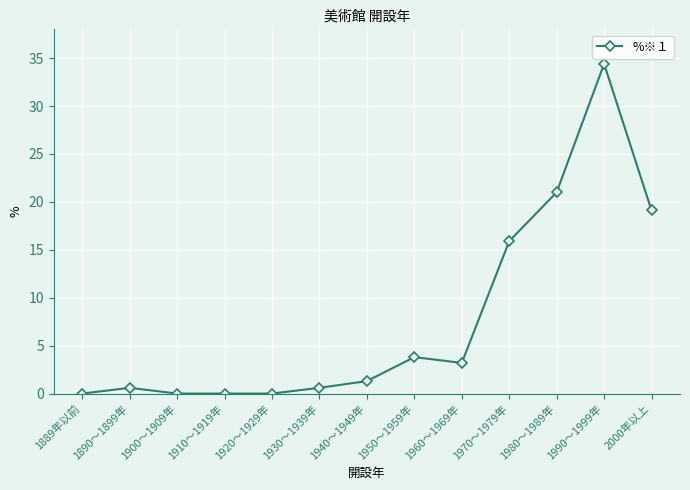

Where is the data nearest to the value 17?

1970～1979年